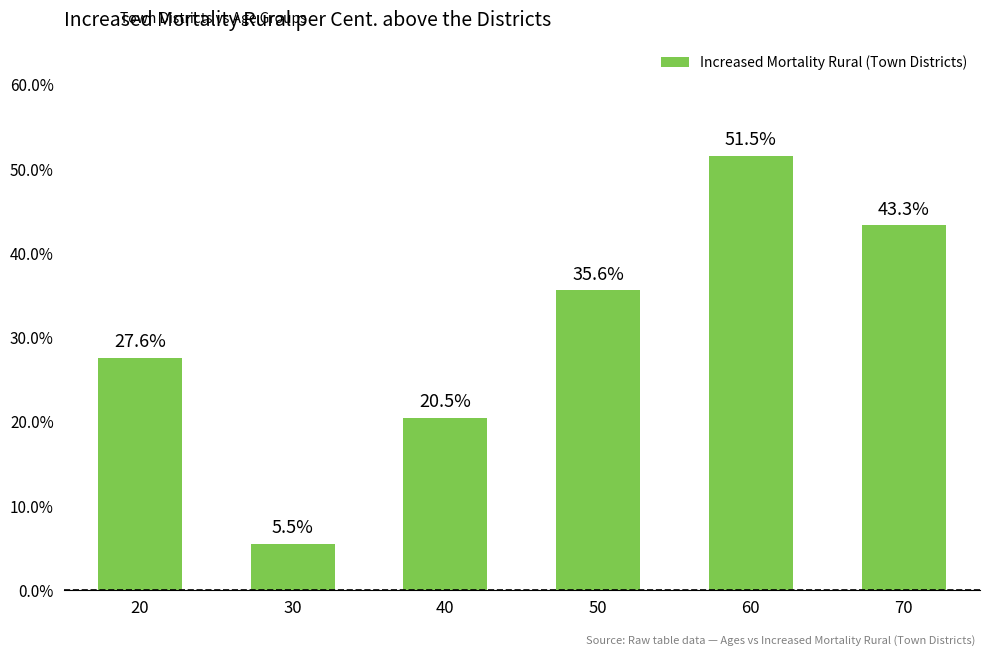

True or false: the data shows 71.4 at 60.

False